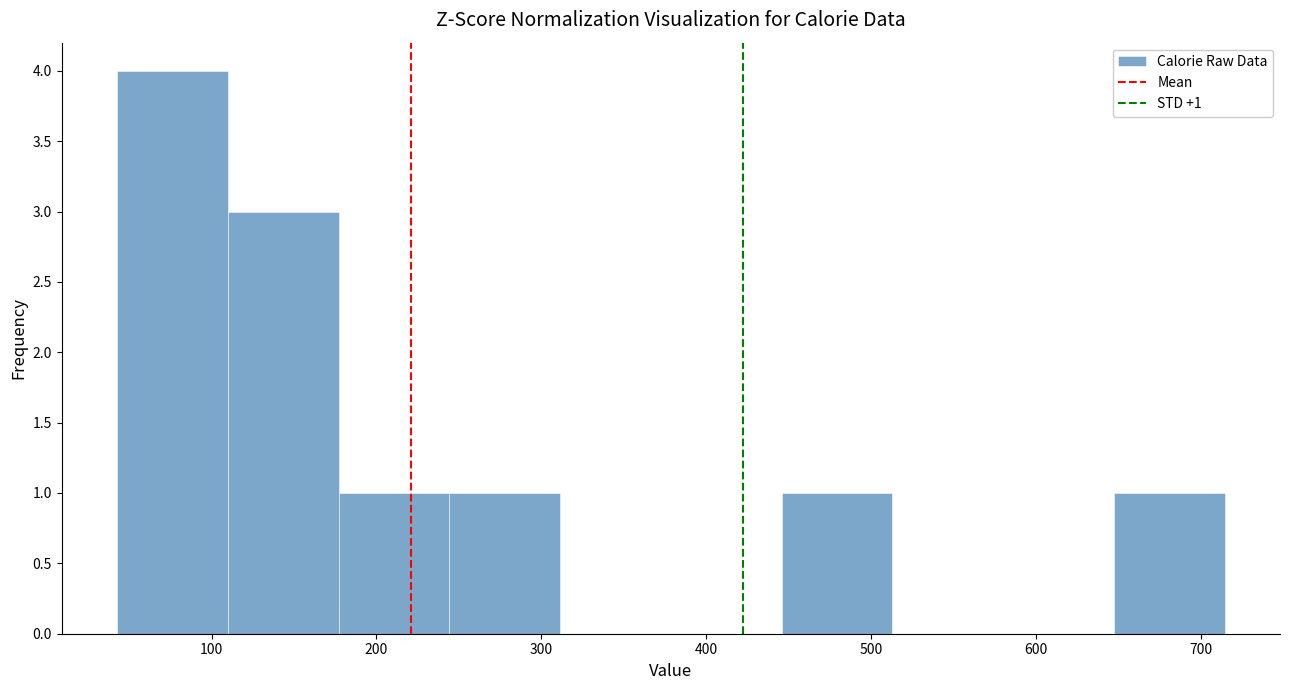

Over which range of the x-axis is the bar tallest?

40 to 110